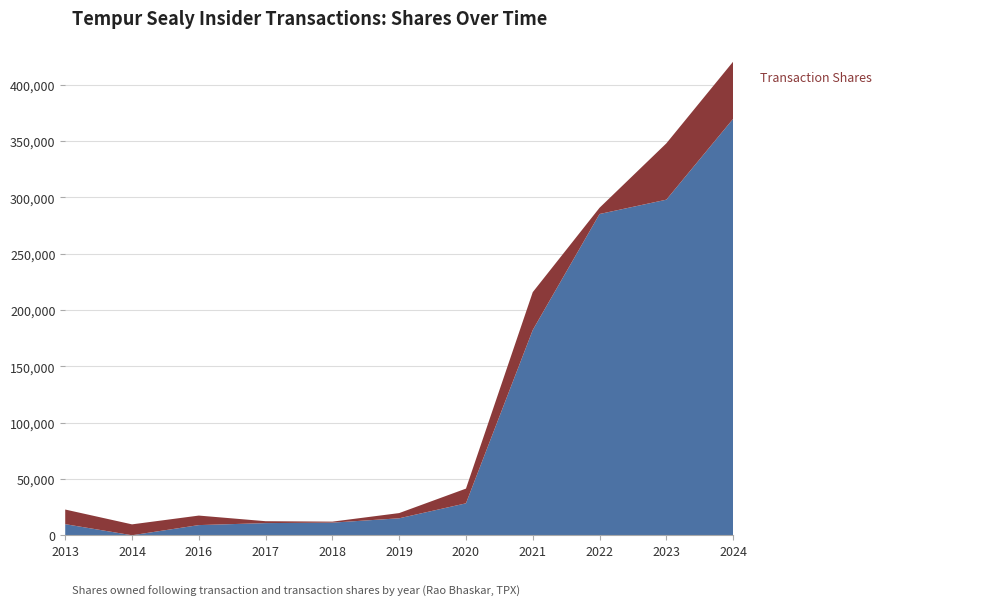

Reading left to right, transcribe all the data shown in this chart.

Shares Owned Following Transaction: 2013=9860	2014=0	2016=9026	2017=10795	2018=11208	2019=15068	2020=28355	2021=182271	2022=285262	2023=297988	2024=369783
Transaction Shares: 2013=12985	2014=9677	2016=8450	2017=1690	2018=885	2019=4623	2020=13062	2021=33600	2022=5532	2023=50000	2024=50762